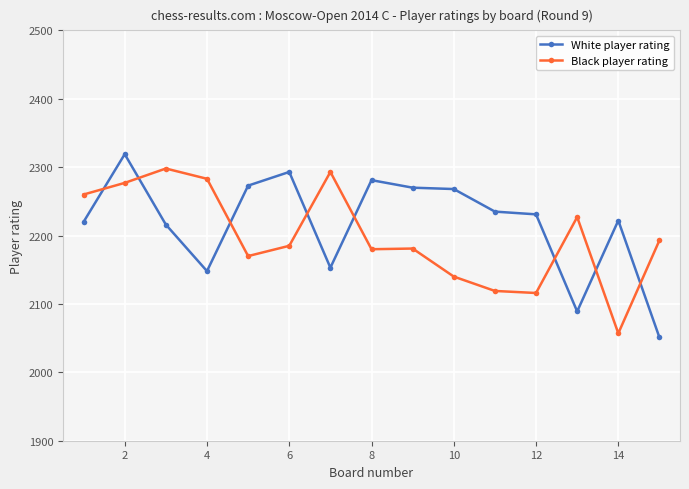

After their last crossing, which series has the higher values: White player rating or Black player rating?

Black player rating